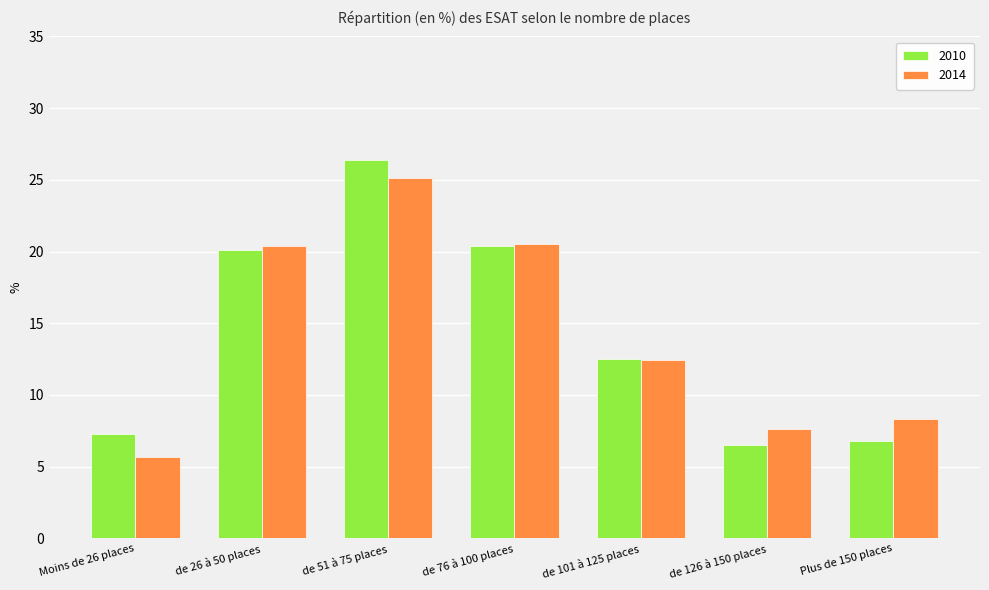

What is the value of the 2014 bar at the 5th from the left?

12.4